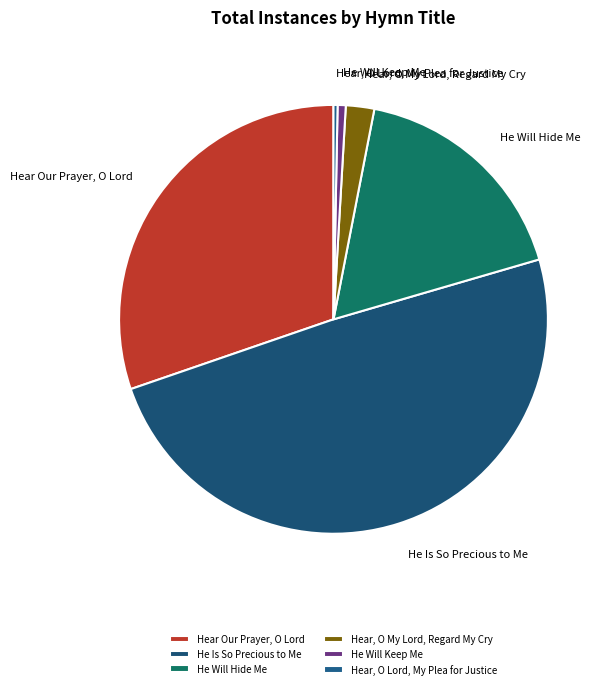

Is it true that Hear Our Prayer, O Lord is 30% of the pie?

True